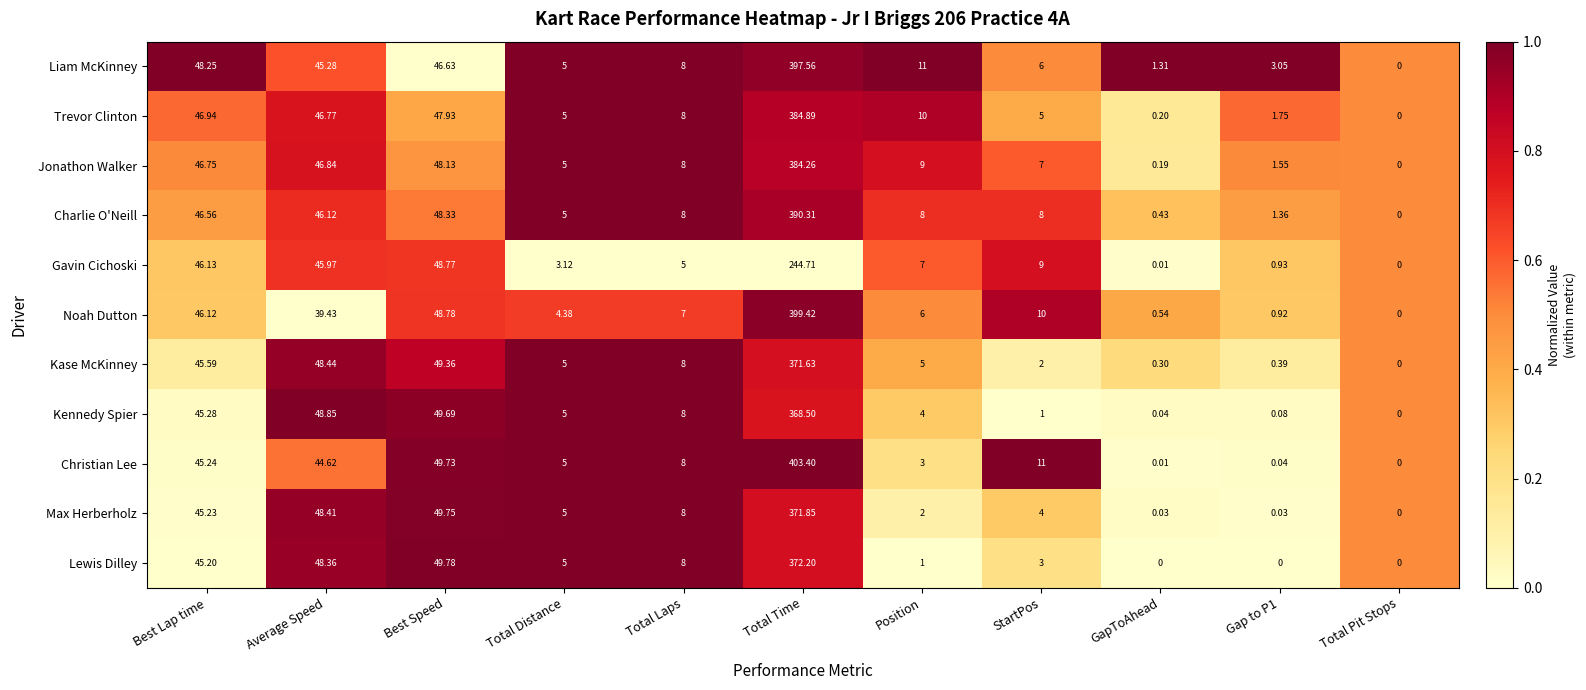

How many series are shown in this chart?

11